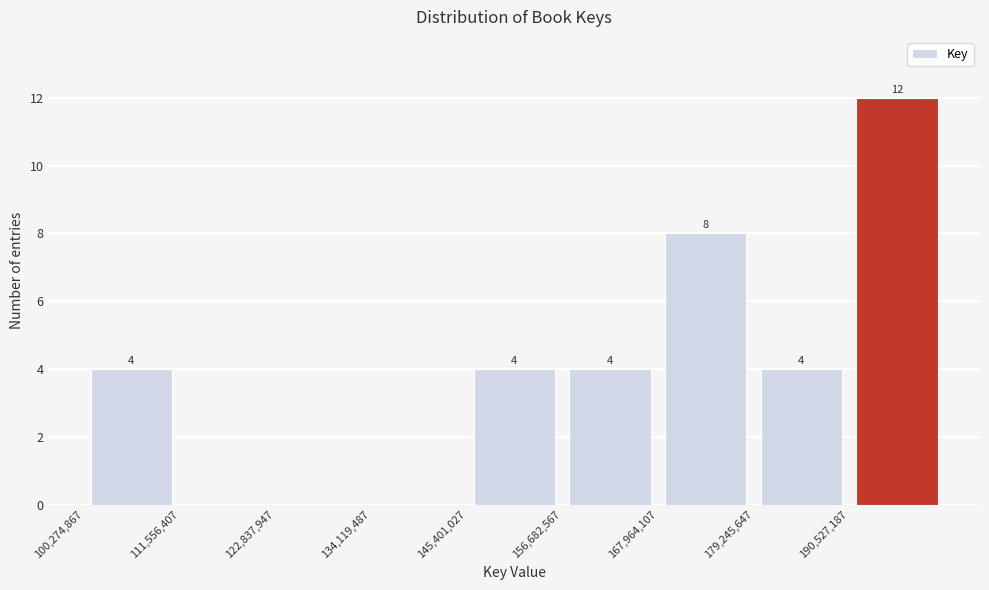

Over which range of the x-axis is the bar tallest?

190000000 to 202000000